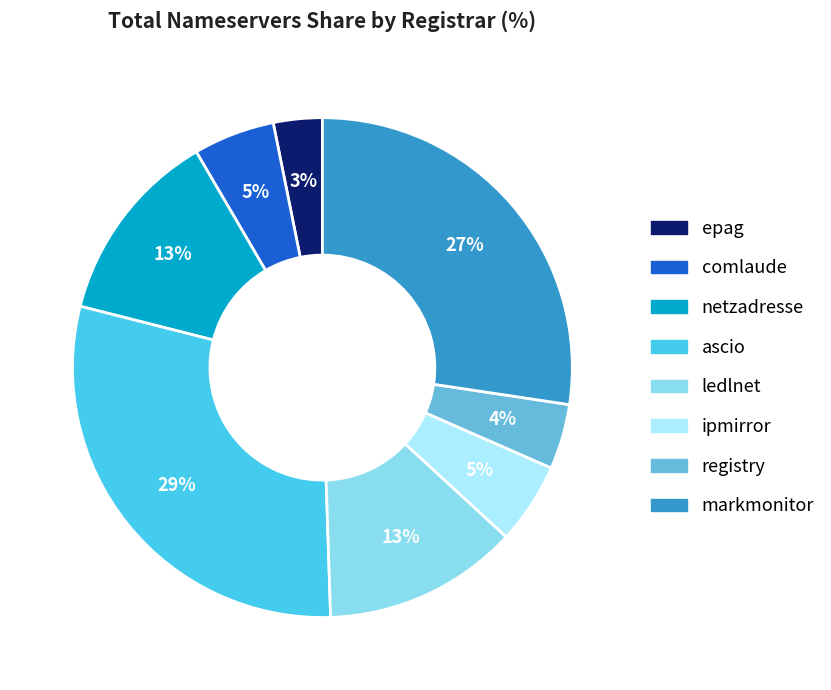

How many slices are in this pie chart?

8